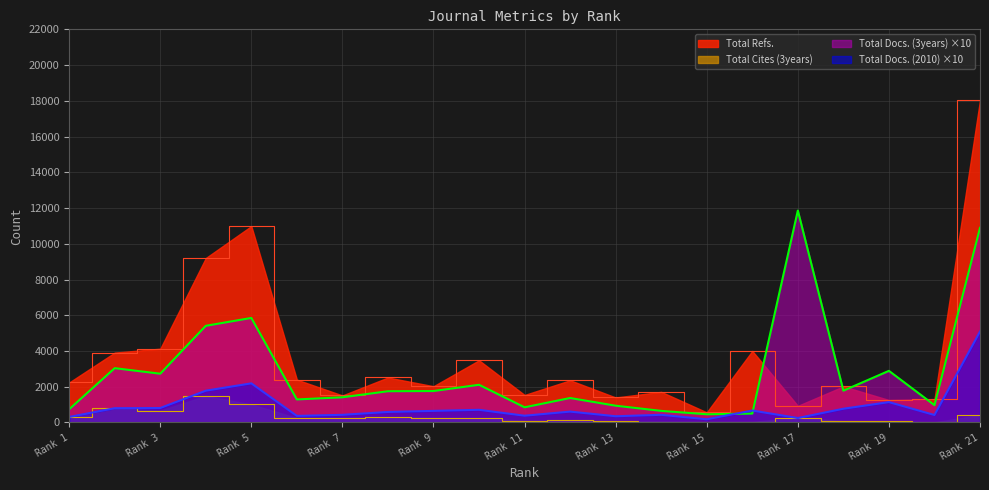

List the series in order of their overall mean, highest first.

Total Refs., Total Docs. (3years) ×10, Total Docs. (2010) ×10, Total Cites (3years)